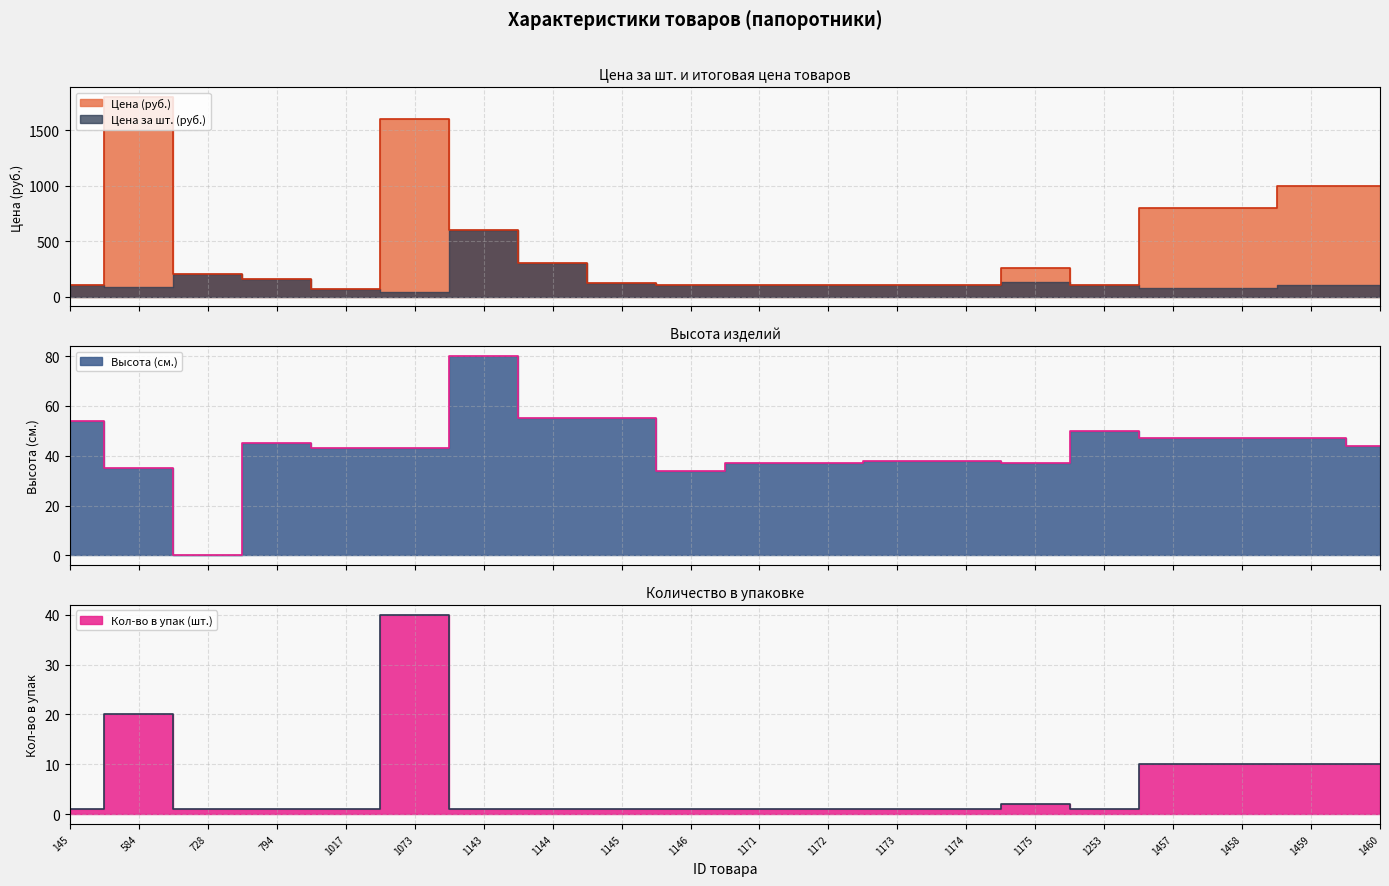

Reading right to left, what are all the values shown in this chart?

Цена (руб.): 1000	1000	800	800	100	260	100	100	100	100	100	120	300	600	1600	65	160	200	1800	100
Высота (см.): 44	47	47	47	50	37	38	38	37	37	34	55	55	80	43	43	45	0	35	54
Кол-во в упак (шт.): 10	10	10	10	1	2	1	1	1	1	1	1	1	1	40	1	1	1	20	1